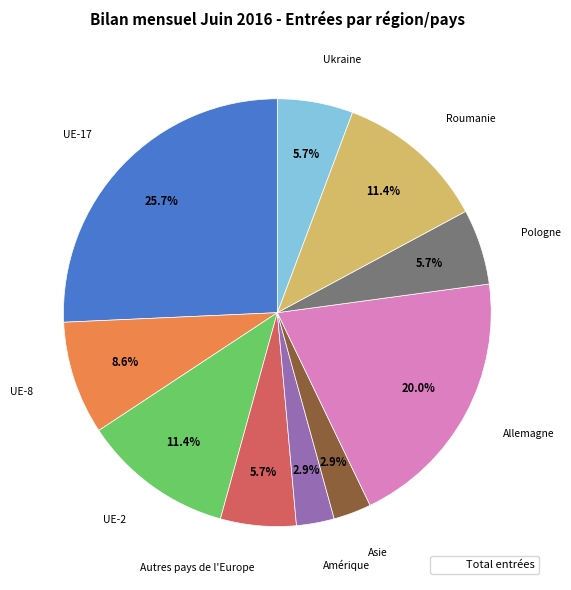

Is there any slice that represents more than half of the pie?

No